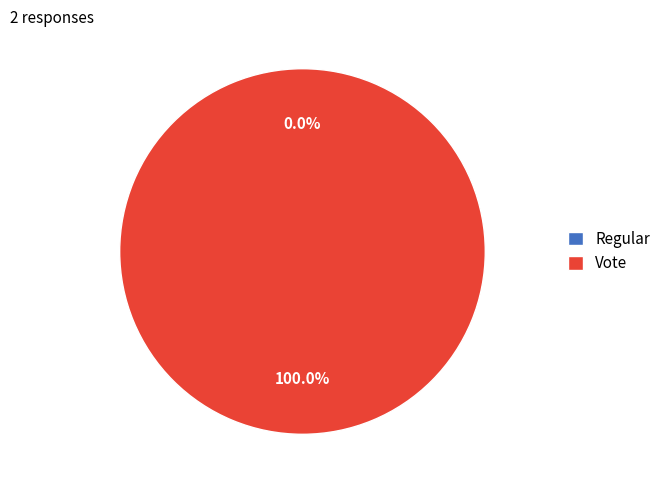

How many slices are in this pie chart?

2